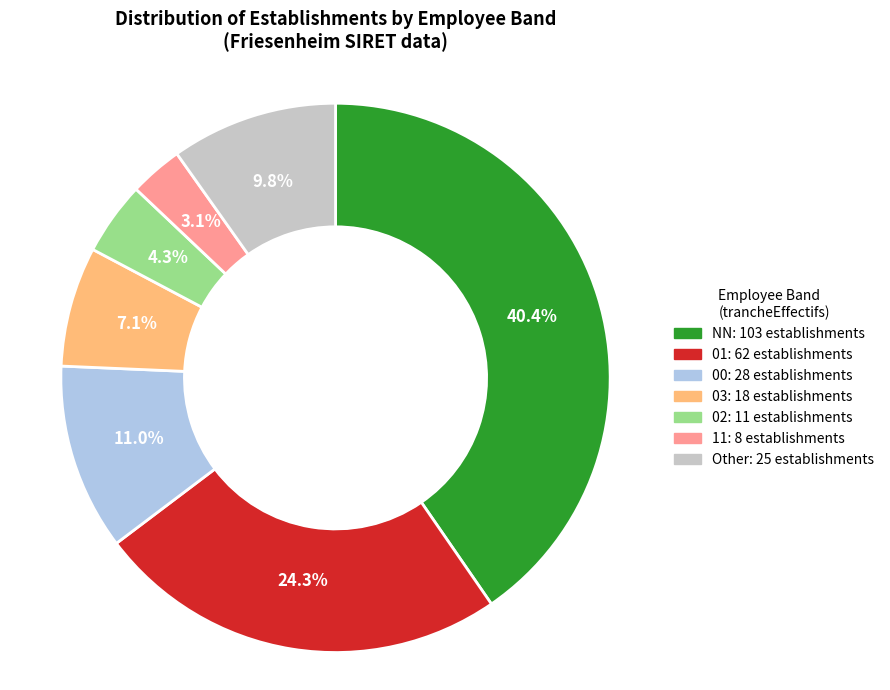

Is there any slice that represents more than half of the pie?

No